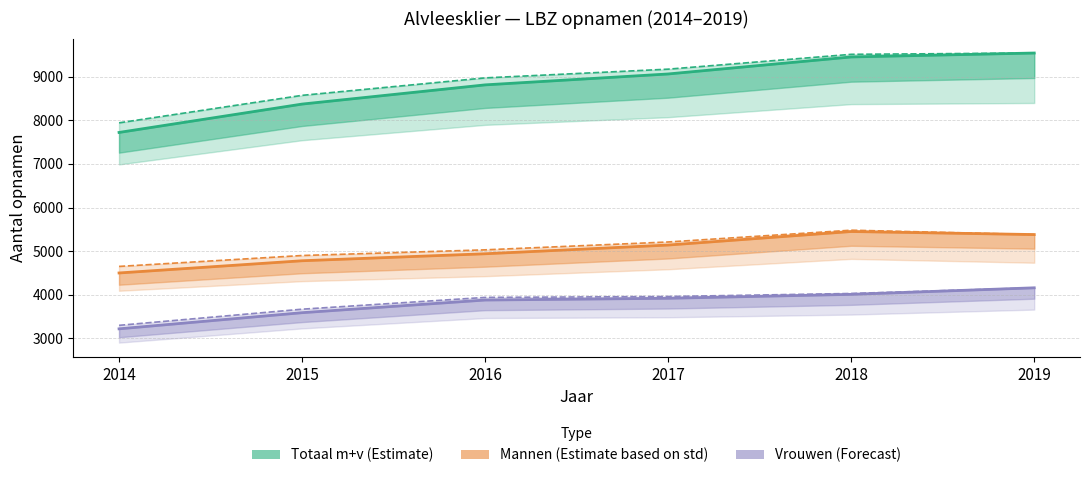

At which category is the sum across all series the highest?

2019